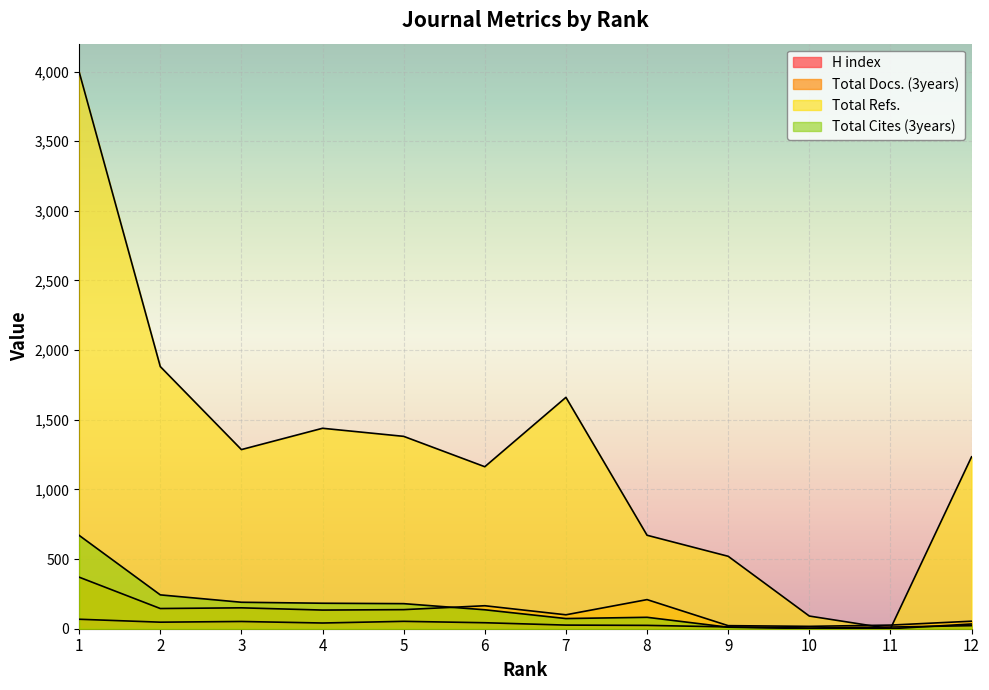

What are all the series names shown in the legend?

H index, Total Docs. (3years), Total Refs., Total Cites (3years)